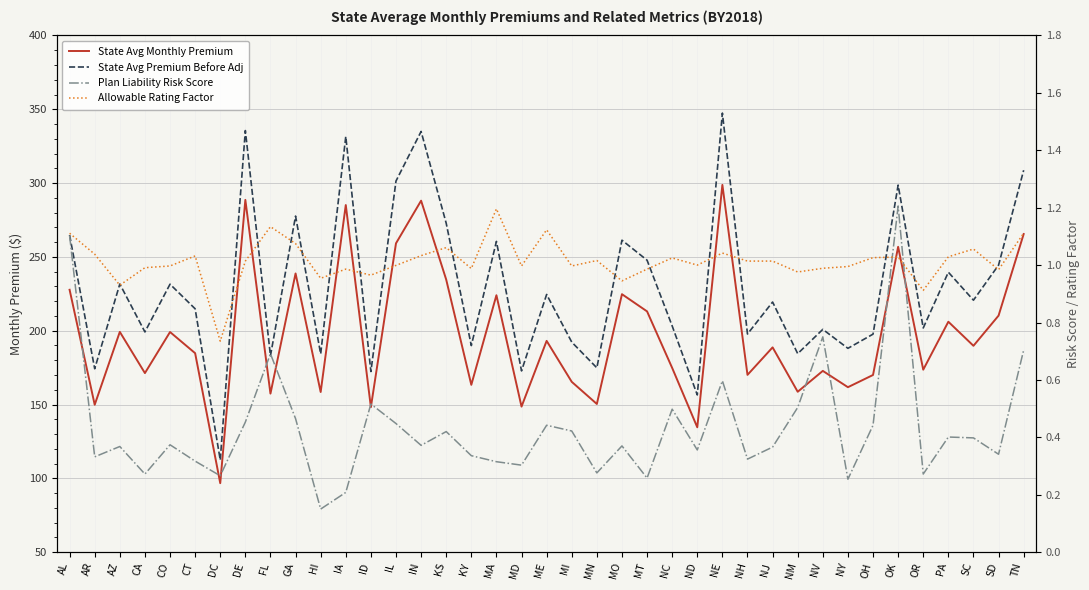

True or false: Allowable Rating Factor and State Avg Premium Before Adj cross at least once.

False